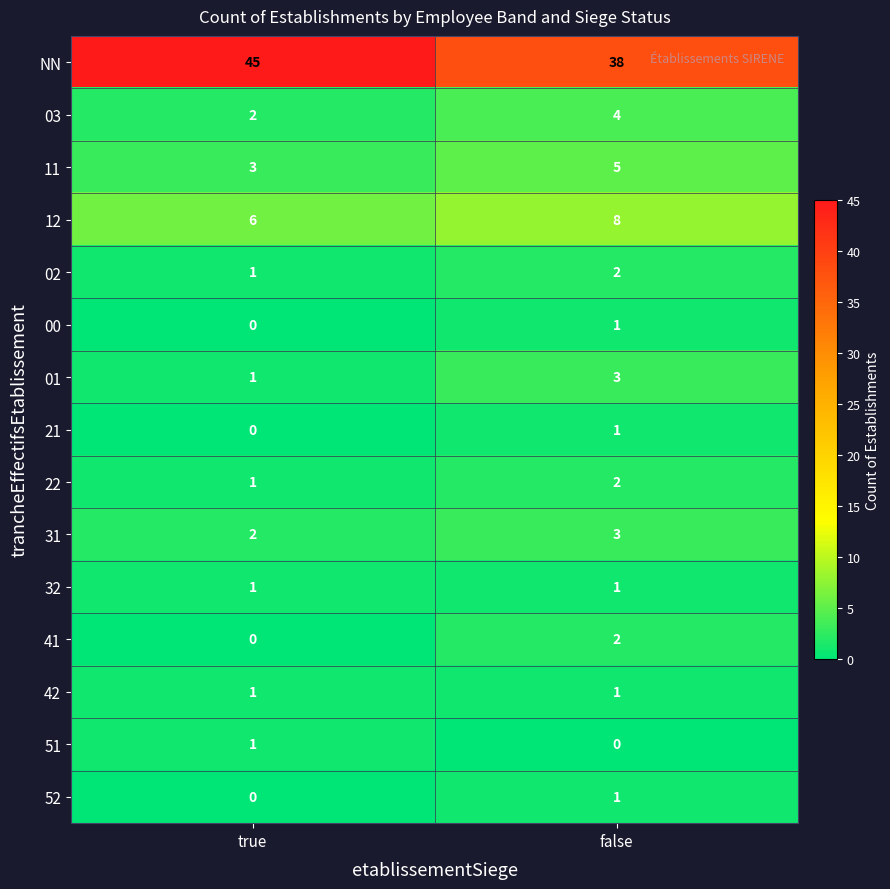

What is the difference between the NN values at true and false?

7